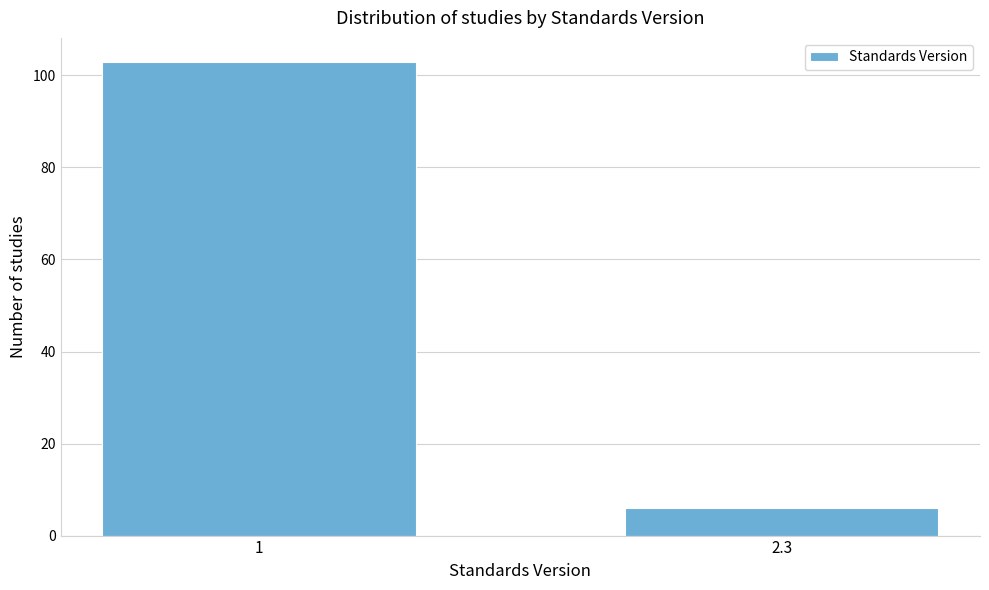

Reading right to left, extract all data points from this chart.

6	103